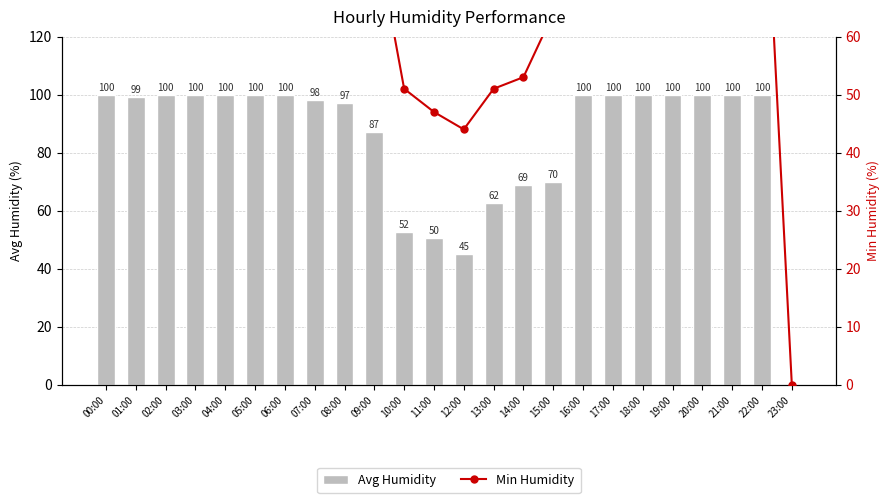

The Avg Humidity series shows 26.3 at 12:00. True or false?

False